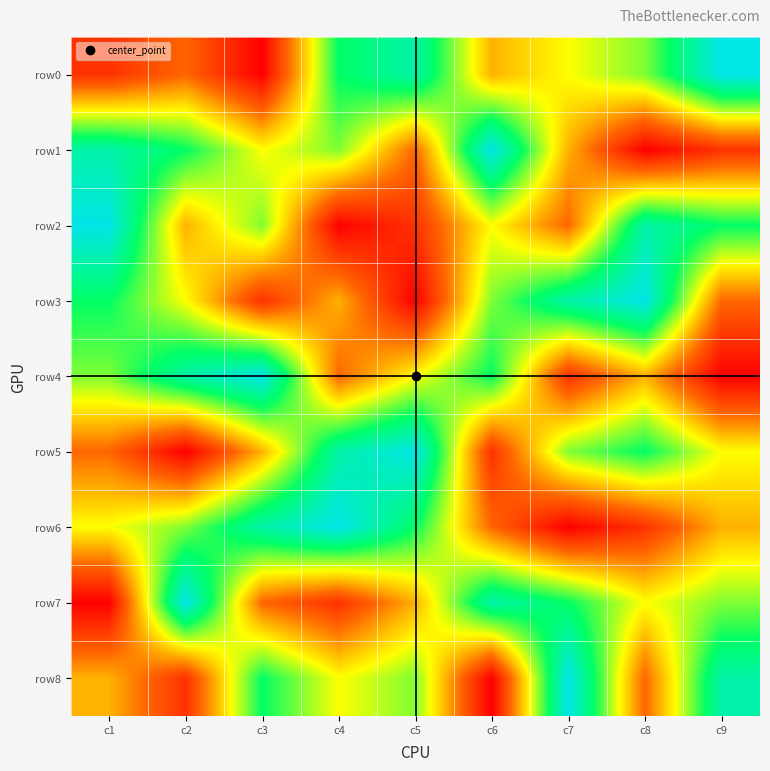

Between c9 and c2, which is larger?

c9